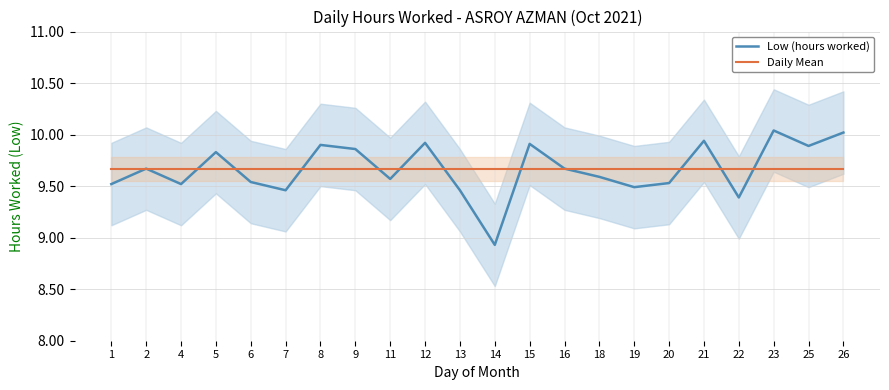

Which series ends up on top after the final intersection of Low (hours worked) and Daily Mean?

Low (hours worked)